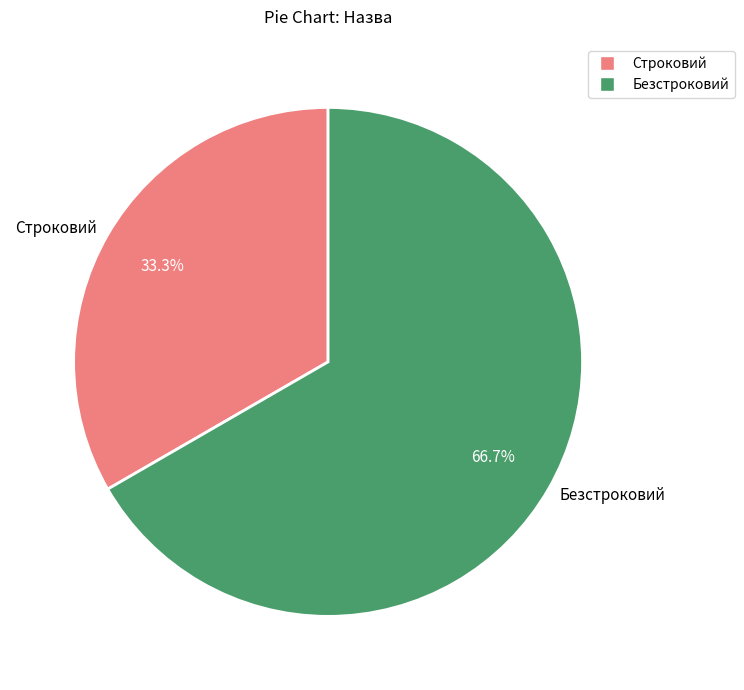

To the nearest percent, what is the difference between the largest and smallest slice percentages?

33%